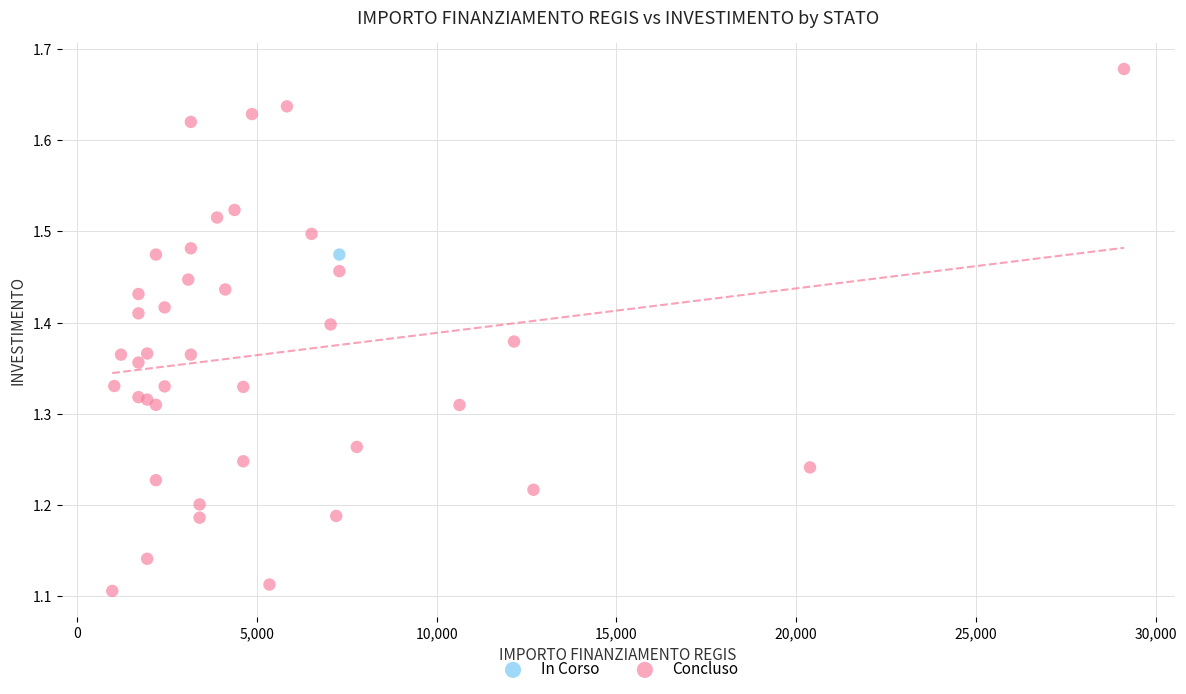

What are all the series names shown in the legend?

In Corso, Concluso